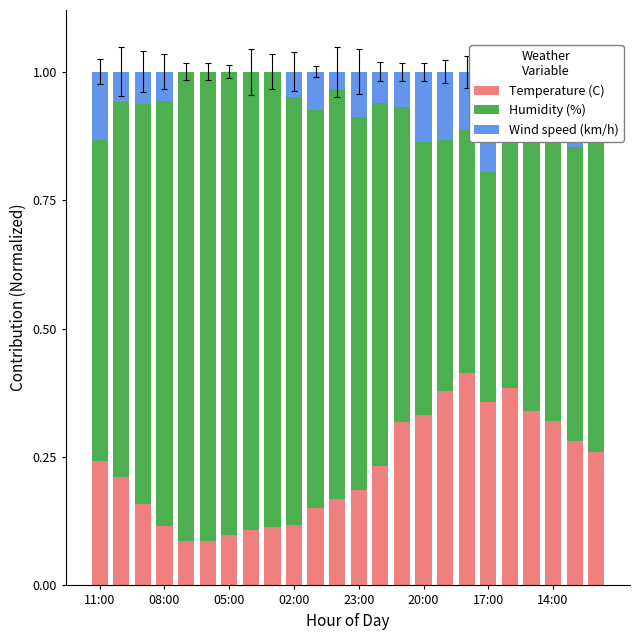

Is it true that Temperature (C) equals 0.2 at 11:00?

True